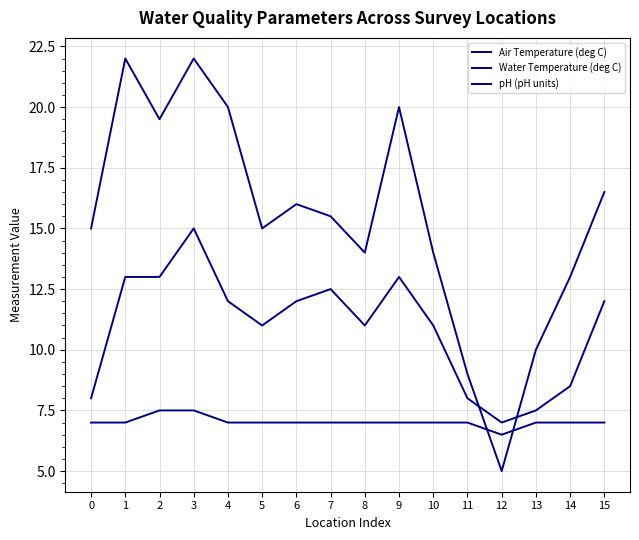

What is the approximate value of Air Temperature (deg C) at 6?

16.0